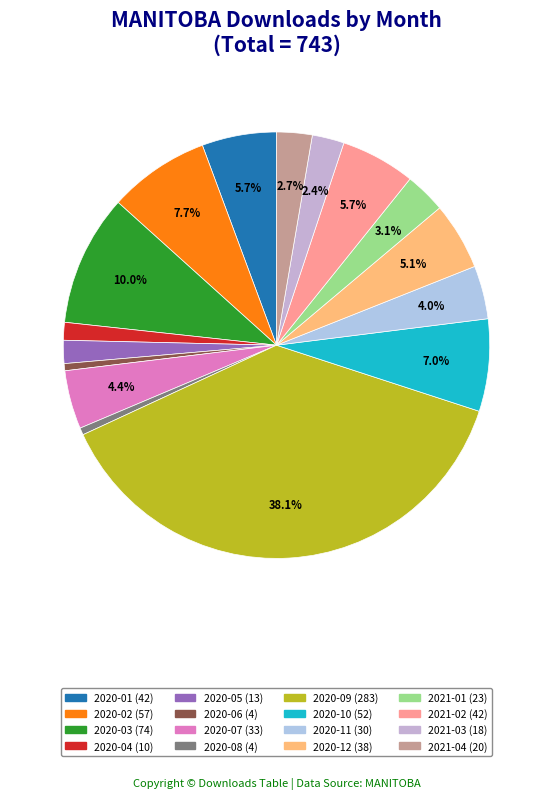

What portion of the pie excludes 2020-11?

96.0%